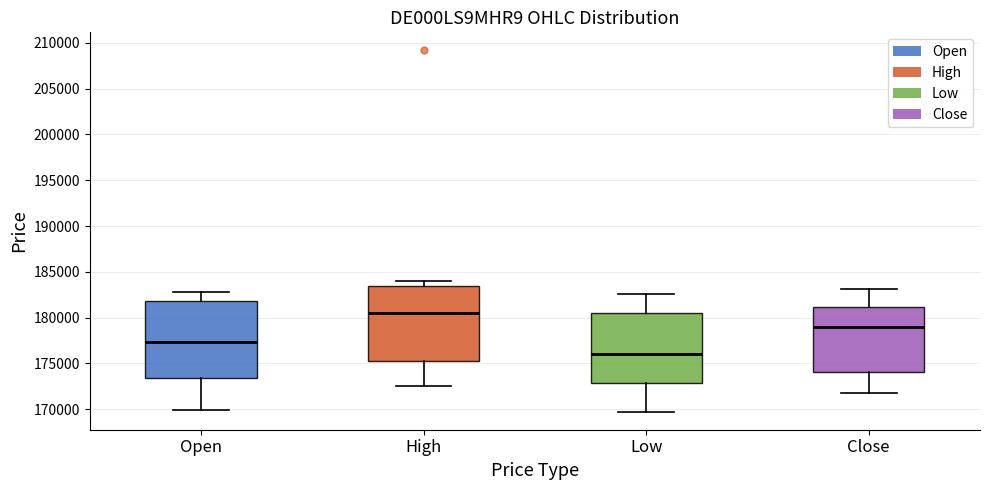

Reading left to right, read every box against the y-axis: the position of its median line, the range the box covers, and the ends of its whiskers. The values are not printed on the chart, so give them approximately, as read against the axis.

Open: median 177500, box 173500 to 182000, whiskers 170000 to 183000
High: median 180500, box 175500 to 183500, whiskers 172500 to 184000
Low: median 176000, box 173000 to 180500, whiskers 169500 to 182500
Close: median 179000, box 174000 to 181000, whiskers 172000 to 183000